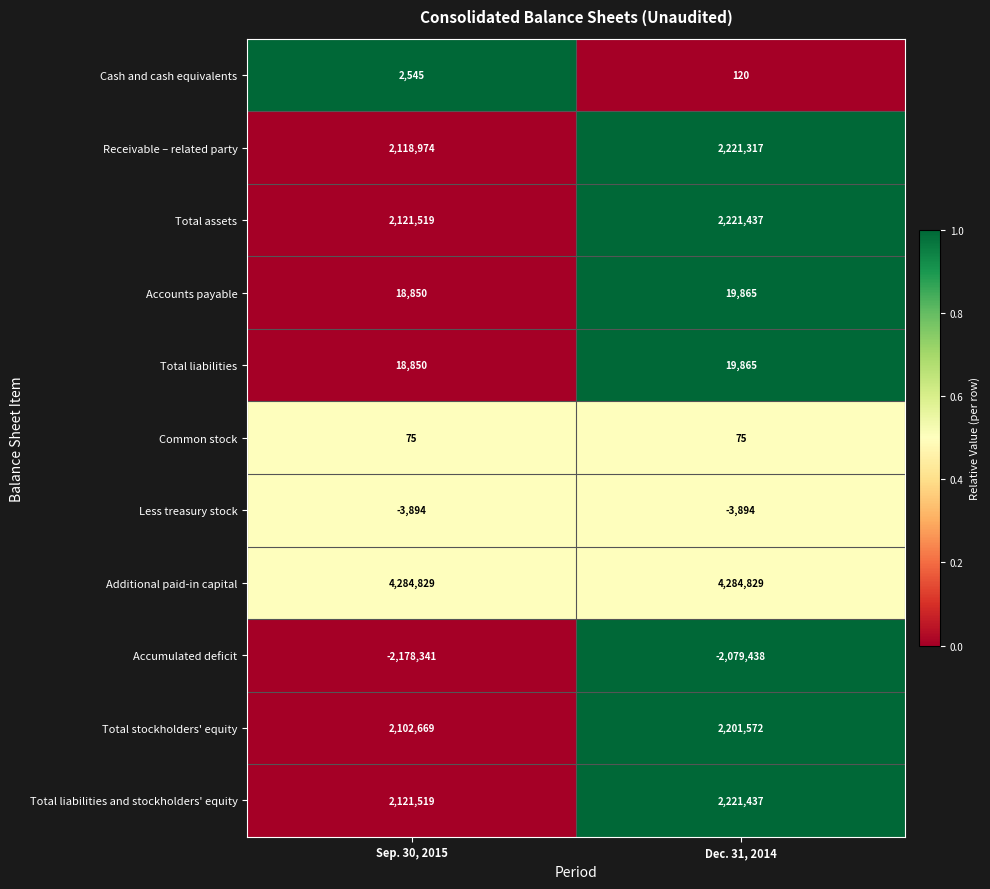

At which category does the chart reach its minimum across all series?

Sep. 30, 2015